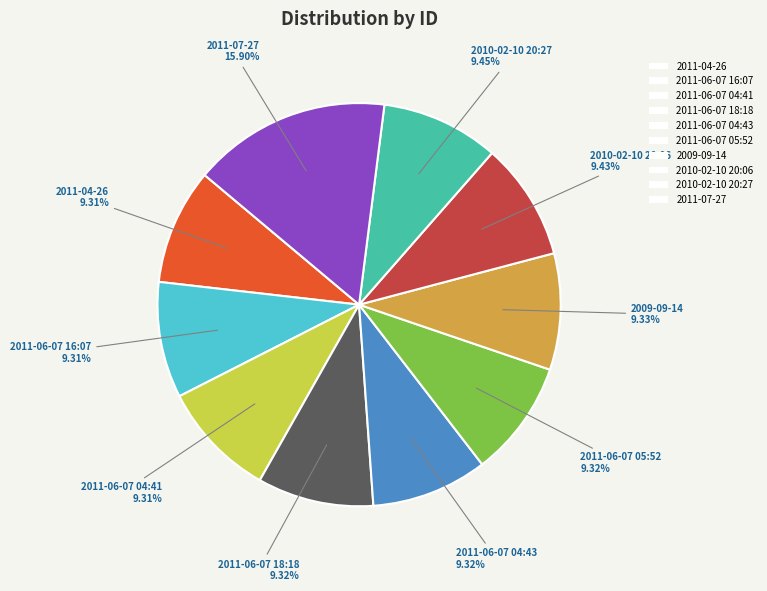

The 2011-07-27 slice represents 6% of the pie. True or false?

False